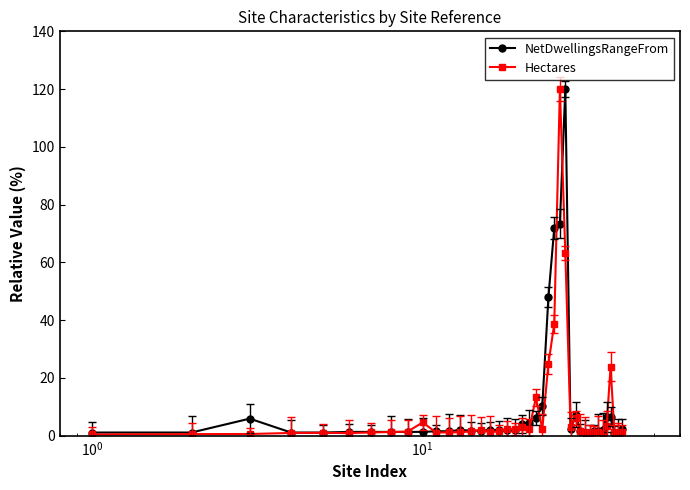

What is the maximum value for Hectares?

120.0